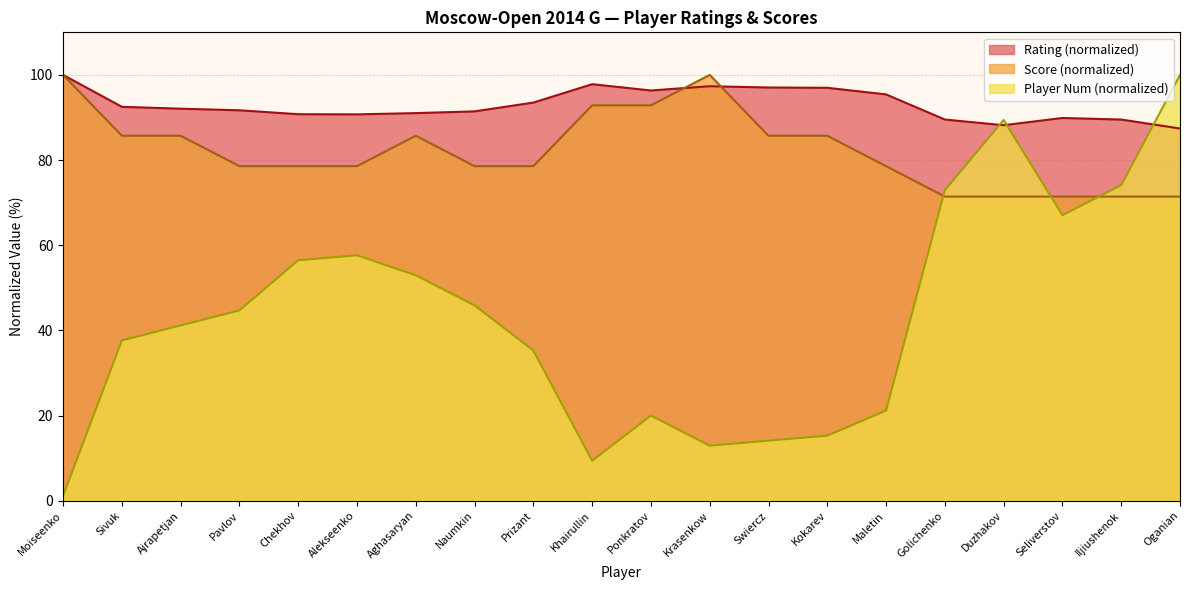

What is the lowest value of the Player Num series?

1.2